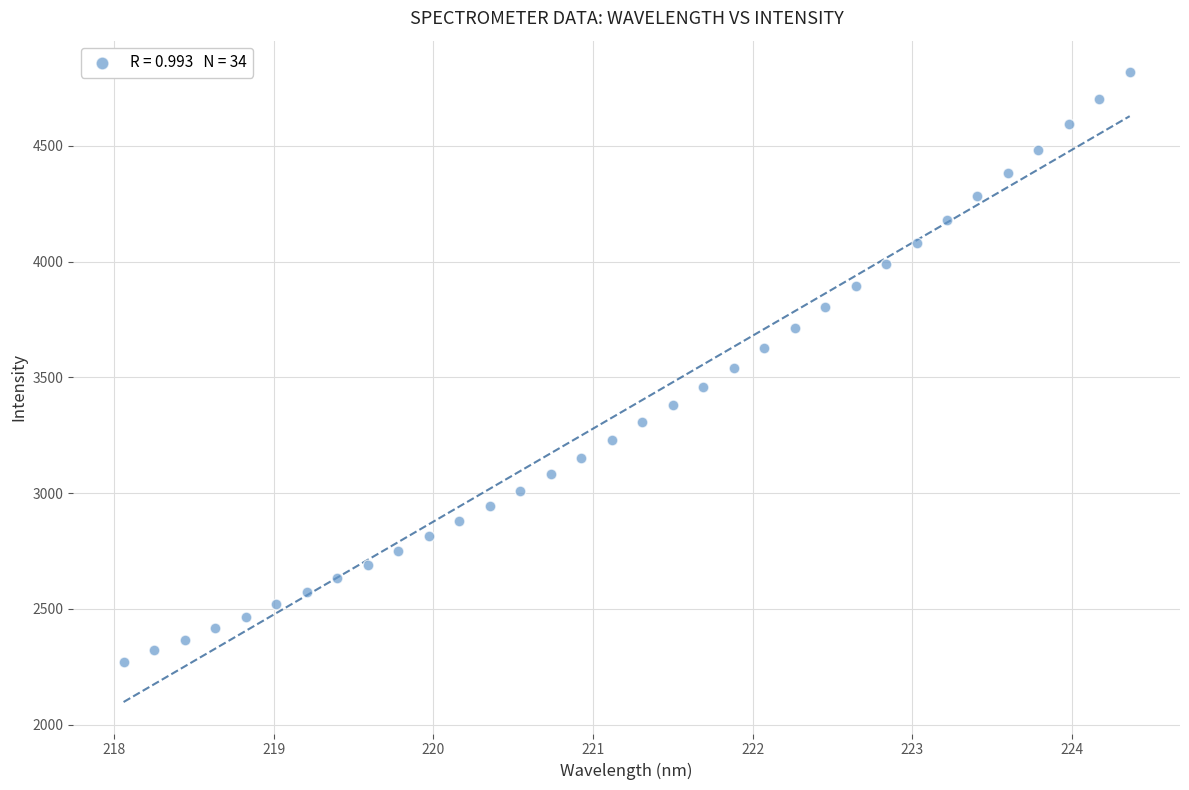

What is the range of X values (max minus min)?

6.3